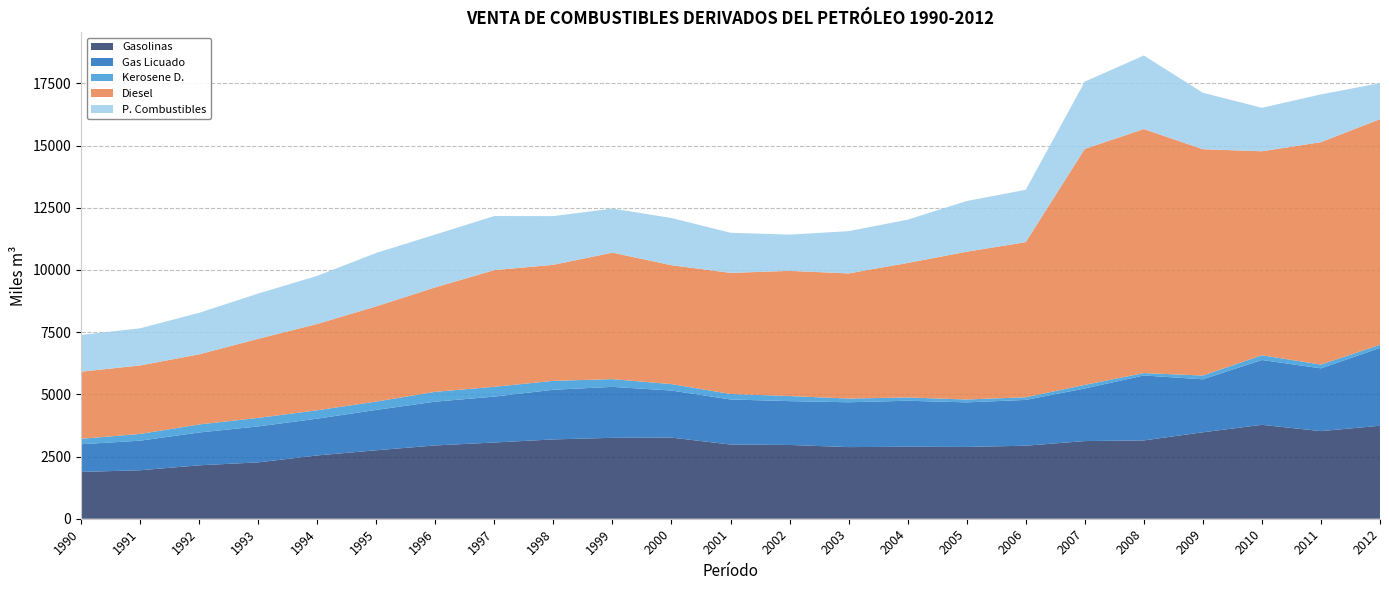

Reading left to right, what are all the values shown in this chart?

Gasolinas: 1882.0	1948.0	2147.0	2265.0	2544.0	2752.0	2946.0	3064.0	3188.0	3252.0	3261.0	2982.0	2965.0	2879.0	2893.0	2886.0	2934.7	3121.3	3147.2	3474.5	3773.7	3521.4	3737.4
Gas Licuado: 1112.2	1189.0	1318.9	1444.9	1478.3	1622.0	1759.8	1844.6	1996.3	2047.2	1890.9	1810.9	1761.8	1801.8	1849.1	1790.9	1840.7	2113.8	2610.2	2129.2	2605.9	2522.9	3128.7
Kerosene D.: 218.0	271.0	323.0	343.0	336.0	335.0	395.0	394.2	358.3	312.0	258.0	221.0	204.0	149.0	132.0	116.0	106.1	143.8	97.5	151.8	190.4	150.9	124.6
Diesel: 2698.0	2752.0	2819.0	3177.0	3469.0	3828.0	4199.0	4689.6	4663.0	5084.0	4780.0	4867.0	5031.0	5030.0	5406.0	5938.0	6235.6	9484.7	9806.4	9095.9	8198.6	8939.5	9069.3
P. Combustibles: 1476.1	1494.4	1668.4	1819.9	1933.9	2146.5	2123.1	2173.8	1957.3	1771.1	1897.4	1613.2	1457.3	1697.6	1739.3	2038.5	2103.3	2703.7	2956.5	2269.3	1747.4	1920.4	1447.3